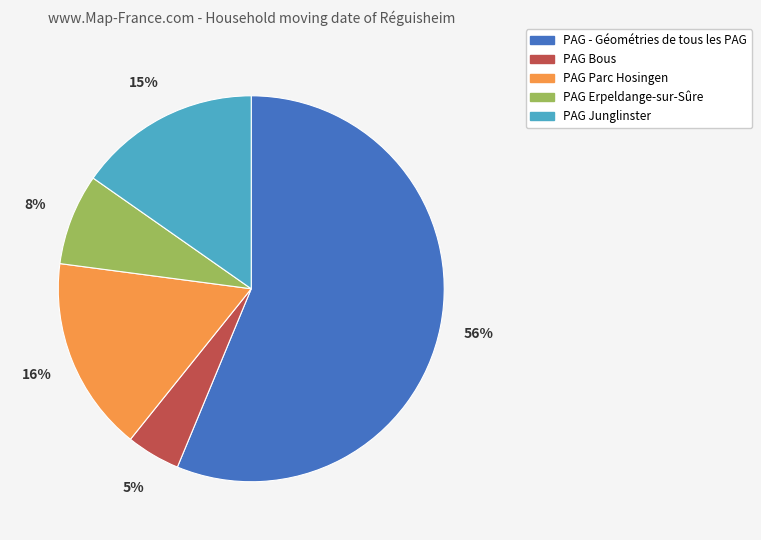

To the nearest percent, what is the average slice percentage?

20%